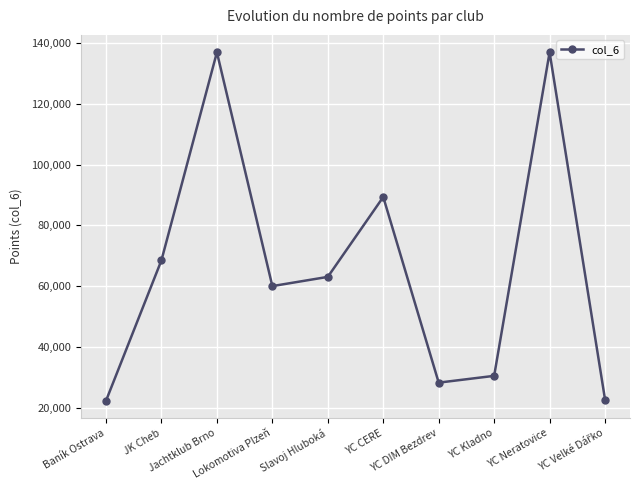

True or false: there are more than 1 points higher than both neighbors.

True